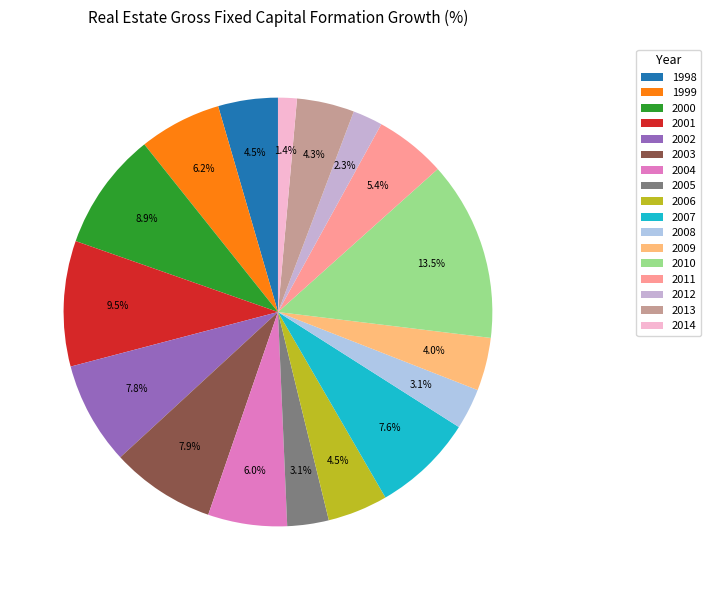

Does 2006 account for over 50% of the chart?

No